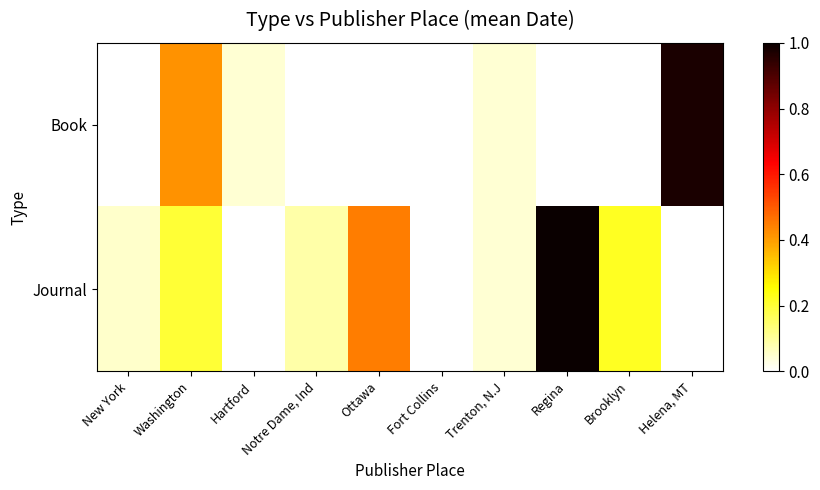

Reading left to right, extract all data points from this chart.

Book: New York=0.0	Washington=0.4	Hartford=0.0	Notre Dame, Ind=0.0	Ottawa=0.0	Fort Collins=0.0	Trenton, N.J=0.0	Regina=0.0	Brooklyn=0.0	Helena, MT=1.0
Journal: New York=0.1	Washington=0.2	Hartford=0.0	Notre Dame, Ind=0.1	Ottawa=0.4	Fort Collins=0.0	Trenton, N.J=0.0	Regina=1.0	Brooklyn=0.2	Helena, MT=0.0